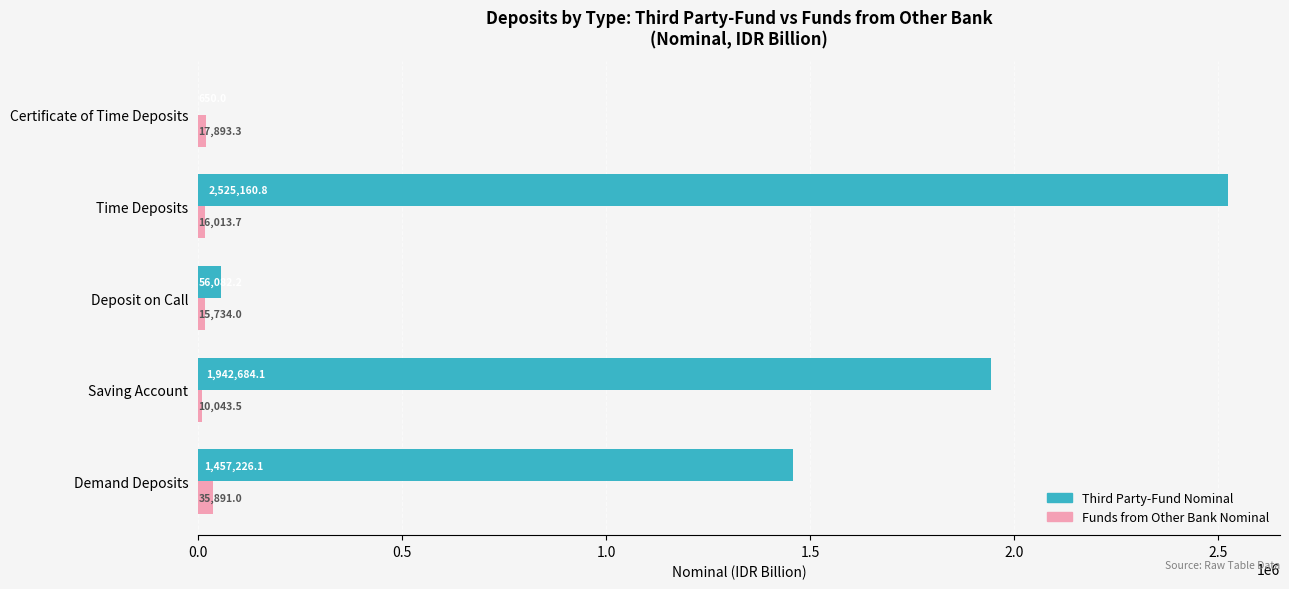

What are all the series names shown in the legend?

Third Party-Fund Nominal, Funds from Other Bank Nominal